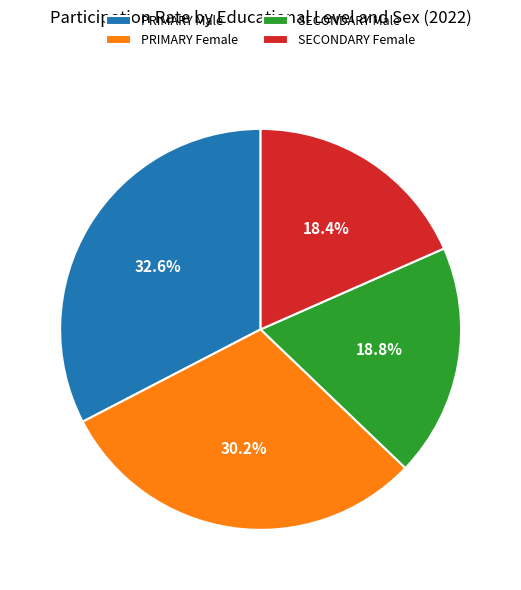

Count the number of slices in the pie.

4